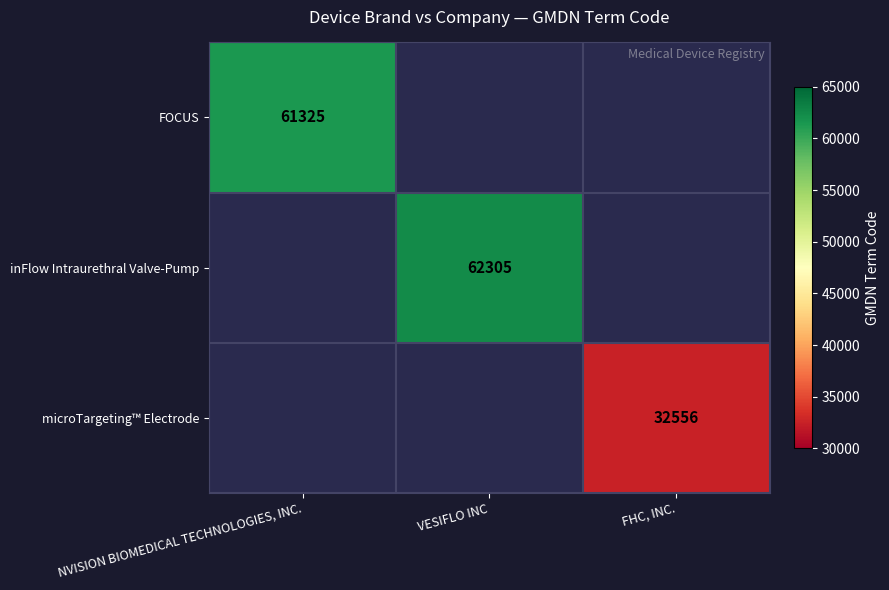

At which label is FOCUS closest to 61325?

NVISION BIOMEDICAL TECHNOLOGIES, INC.